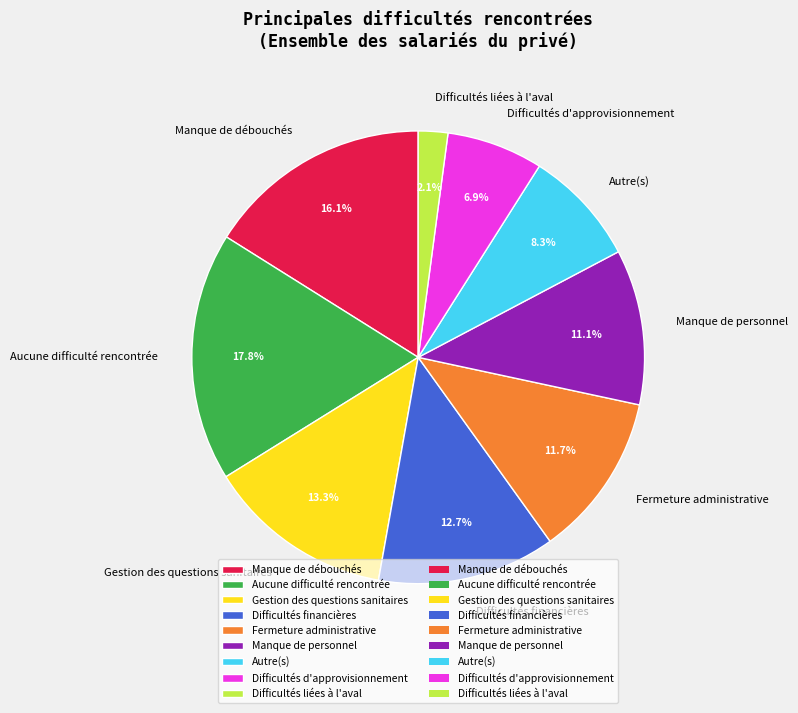

Which slice is the smallest?

Difficultés liées à l'aval